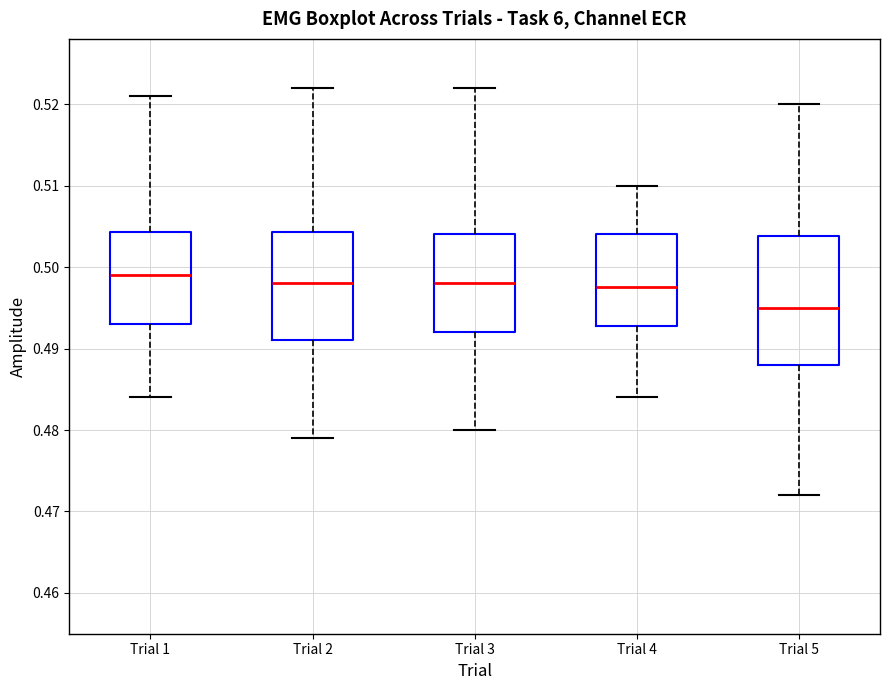

Comparing the boxes themselves (not the whiskers), which one is the tallest?

Trial 5